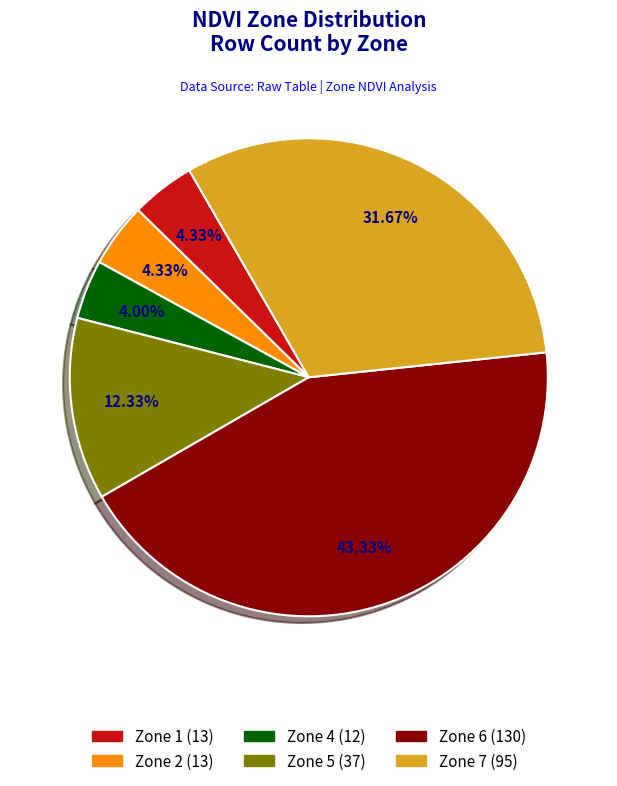

To the nearest percent, what portion does Zone 6 represent?

43%